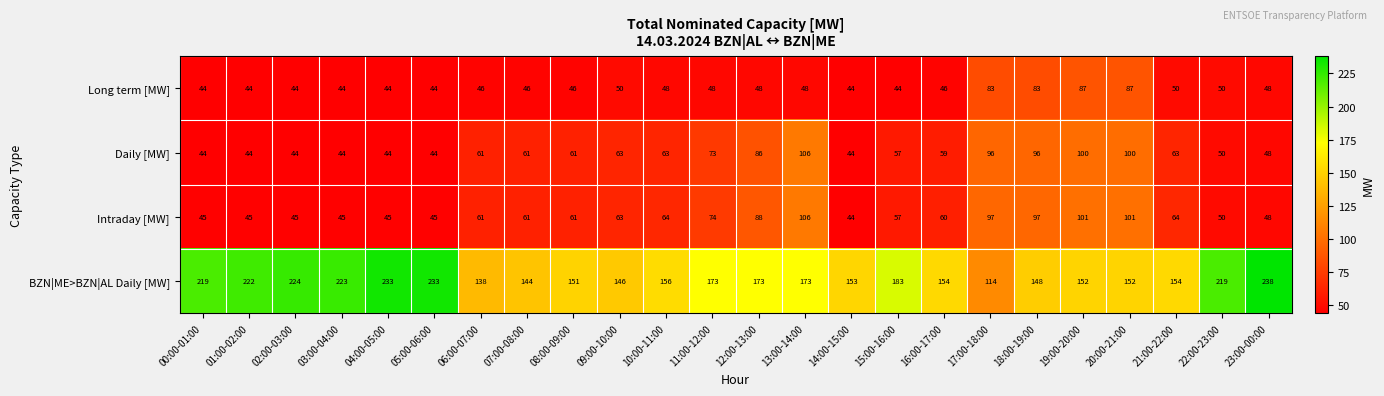

Which series has the largest total across all categories?

BZN|ME>BZN|AL Daily [MW]